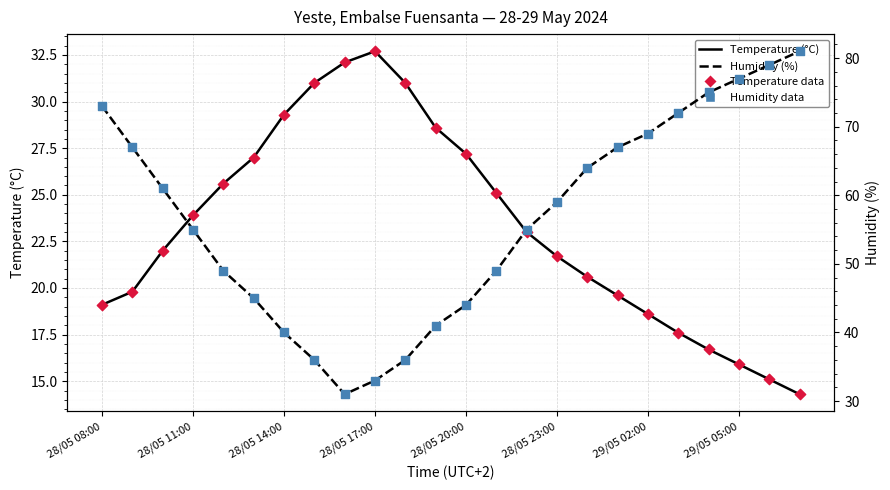

Which series reaches the maximum Y coordinate?

Humidity (%)